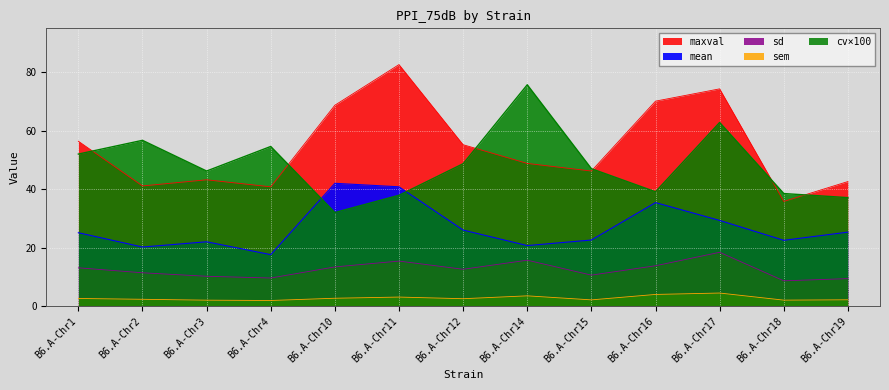

At which label is cv closest to 53?

B6.A-Chr1